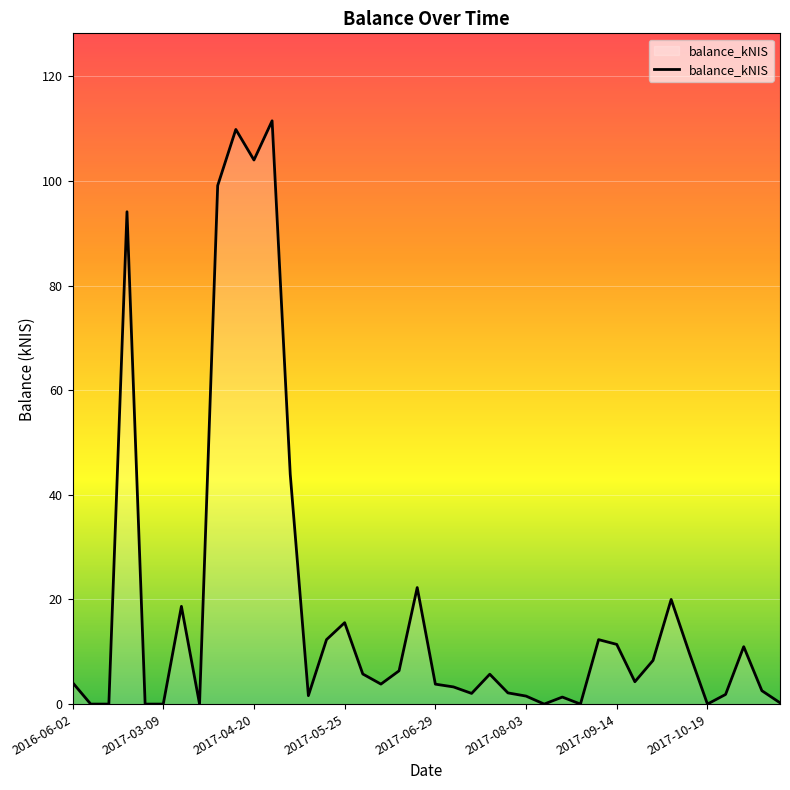

What is the greatest value displayed?

111.5